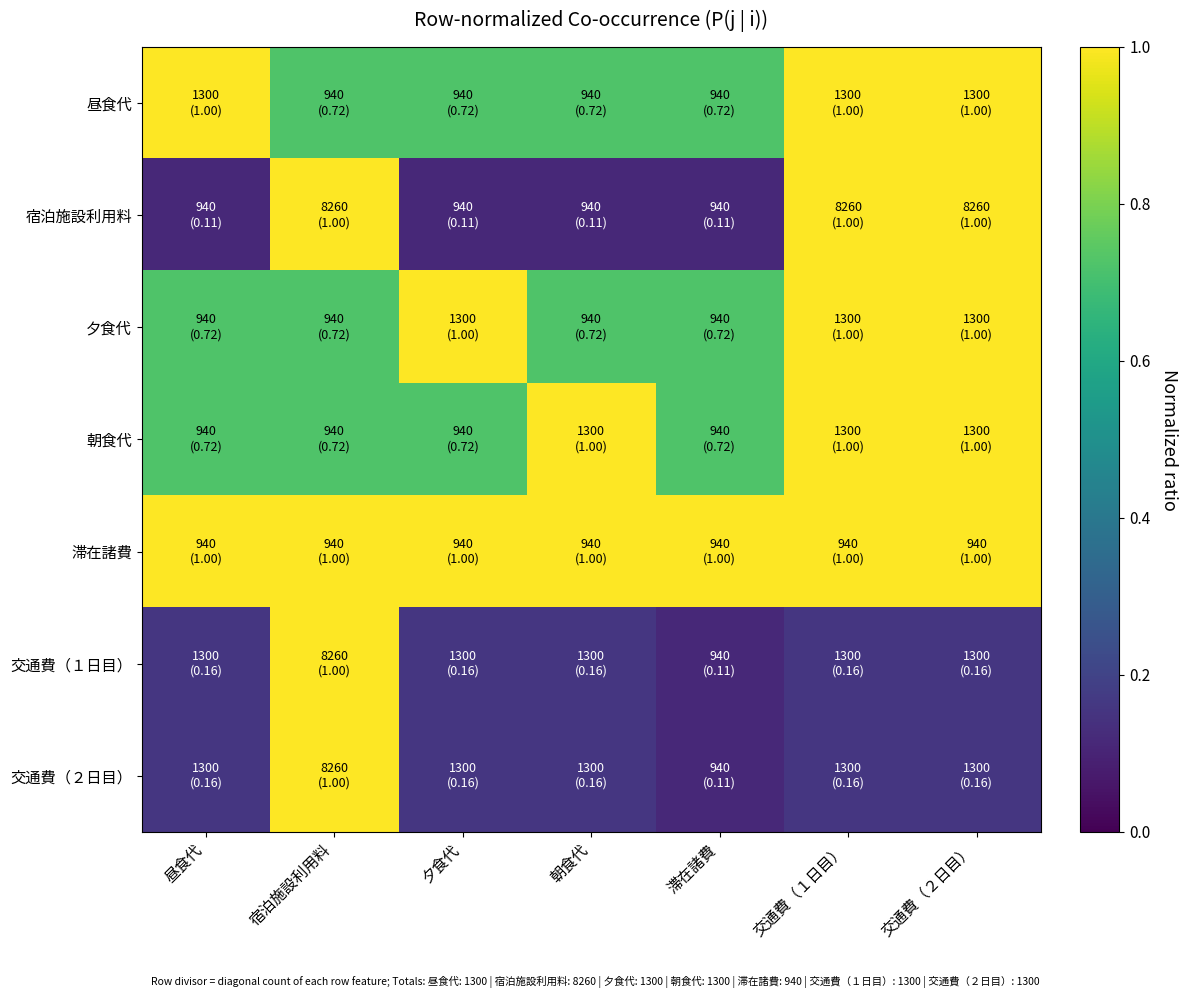

What is the minimum value shown in the chart?

0.1